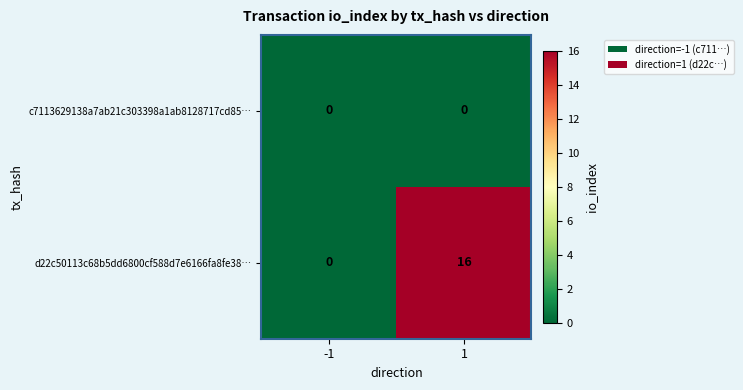

Reading left to right, transcribe all the data shown in this chart.

c7113629138a7ab21c303398a1ab8128717cd85…: 0	0
d22c50113c68b5dd6800cf588d7e6166fa8fe38…: 0	16